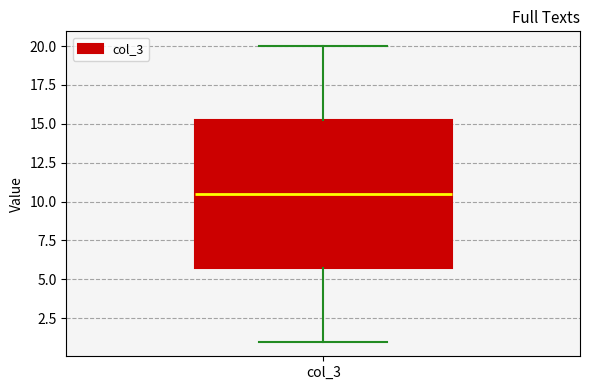

Transcribe this box plot: give where the median line is, the range the box spans, and where the two whiskers end, as read against the y-axis. The values are not printed on the chart, so give them approximately, as read against the axis.

median 10.5, box 6.0 to 15.5, whiskers 1.0 to 20.0